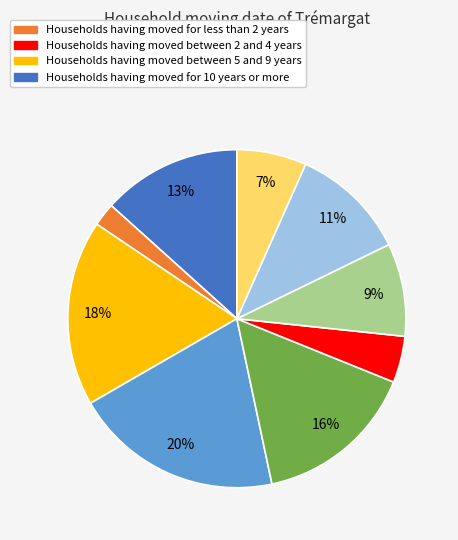

To the nearest percent, what is the difference between the largest and smallest slice percentages?

18%